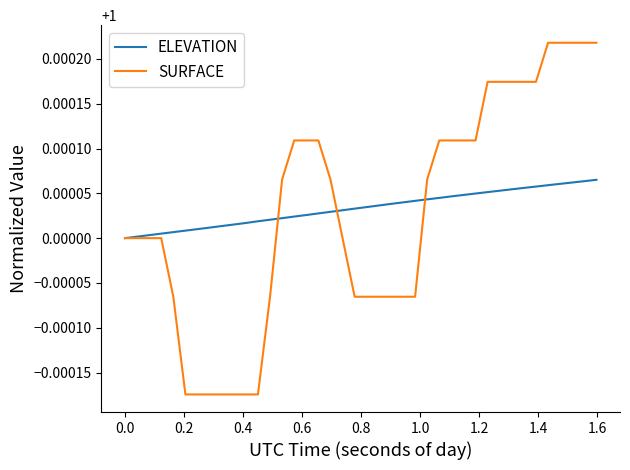

Which series has the widest spread of values?

SURFACE